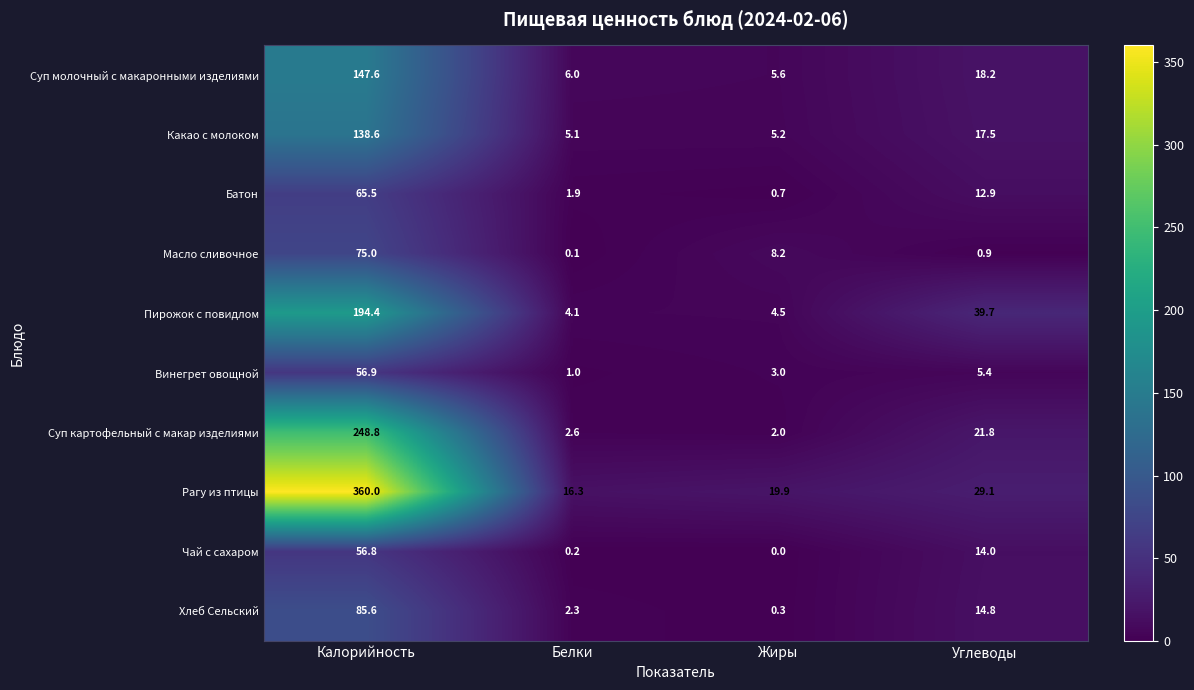

Between Калорийность and Белки, which series saw the biggest shift?

Рагу из птицы